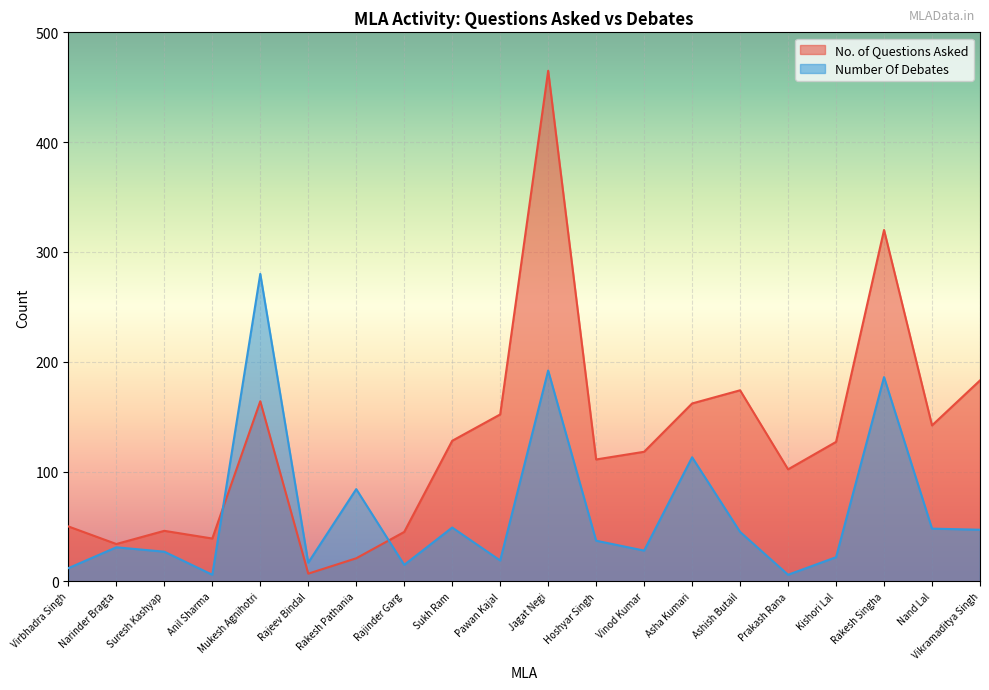

At which category is the sum across all series the highest?

Jagat Negi